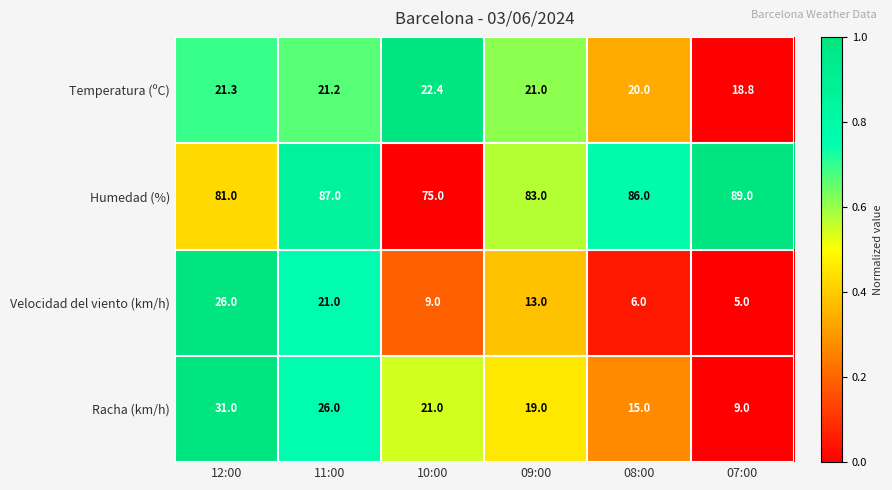

Reading left to right, what are all the values shown in this chart?

Temperatura (ºC): 12:00=21.3	11:00=21.2	10:00=22.4	09:00=21.0	08:00=20.0	07:00=18.8
Humedad (%): 12:00=81.0	11:00=87.0	10:00=75.0	09:00=83.0	08:00=86.0	07:00=89.0
Velocidad del viento (km/h): 12:00=26.0	11:00=21.0	10:00=9.0	09:00=13.0	08:00=6.0	07:00=5.0
Racha (km/h): 12:00=31.0	11:00=26.0	10:00=21.0	09:00=19.0	08:00=15.0	07:00=9.0